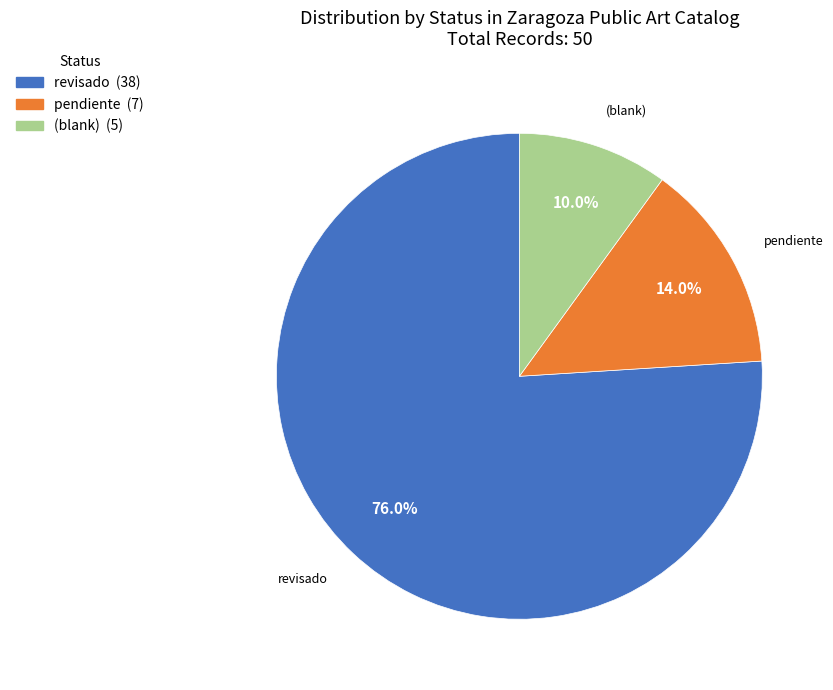

Is there any slice that represents more than half of the pie?

Yes